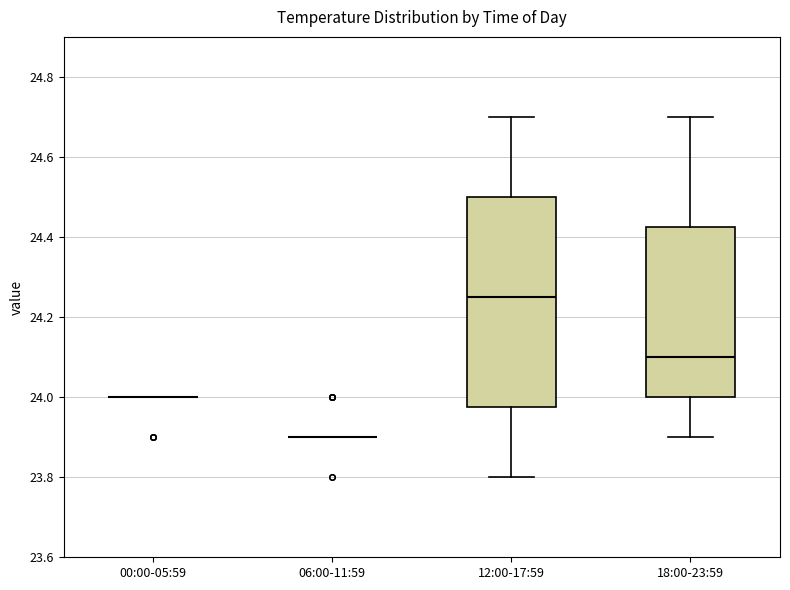

Which box is the tallest, from its lower edge to its upper edge?

12:00-17:59